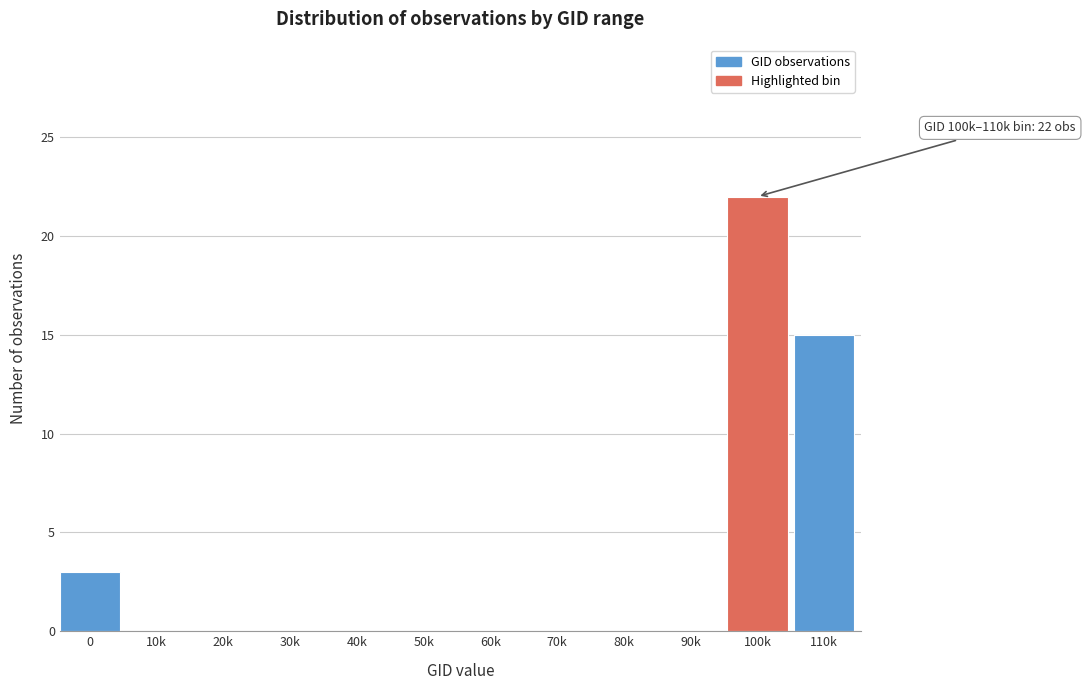

Reading left to right, list all the values displayed in this chart.

0=3	10k=0	20k=0	30k=0	40k=0	50k=0	60k=0	70k=0	80k=0	90k=0	100k=22	110k=15